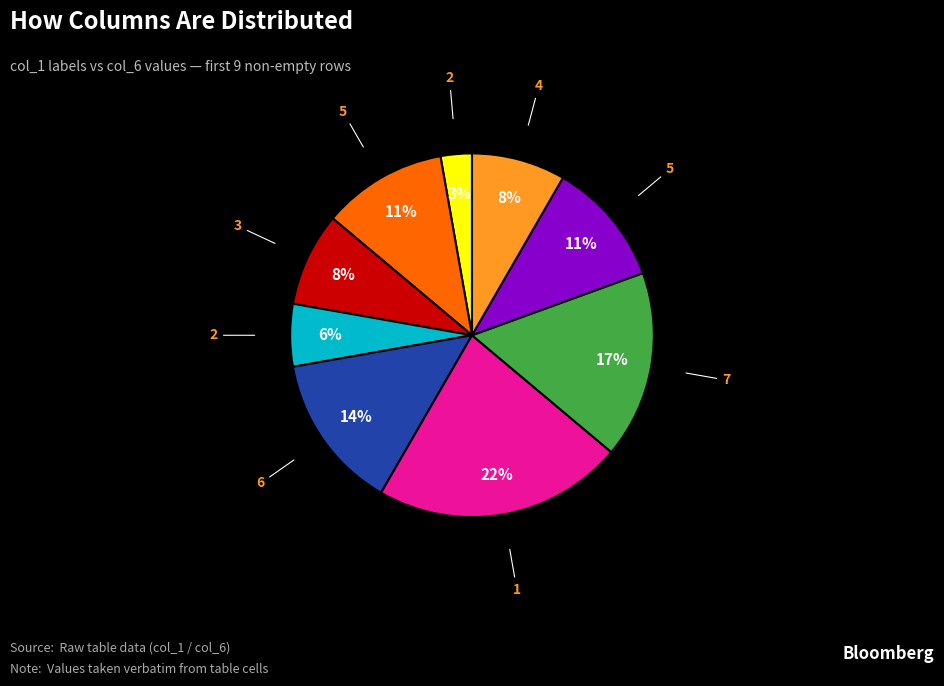

To the nearest percent, what is the difference between the largest and smallest slice percentages?

19%